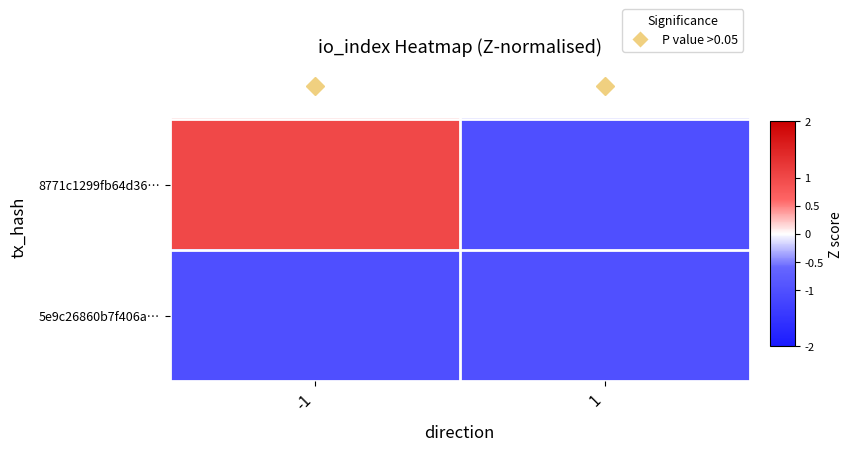

Which category has the highest value across all series?

-1